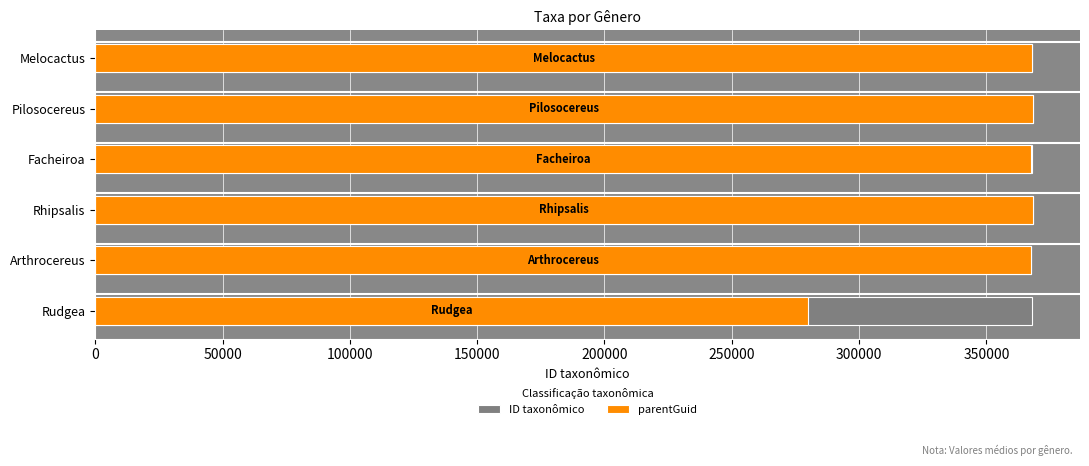

What is the maximum value shown in the chart?

368367.0